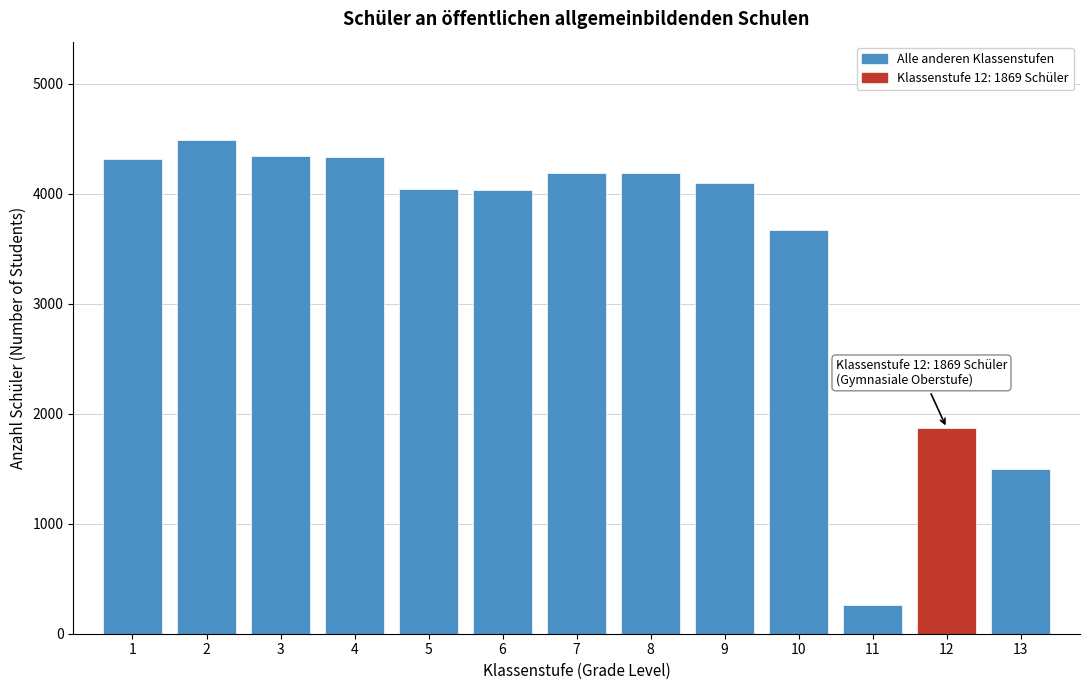

What is the sum of all values?

45322